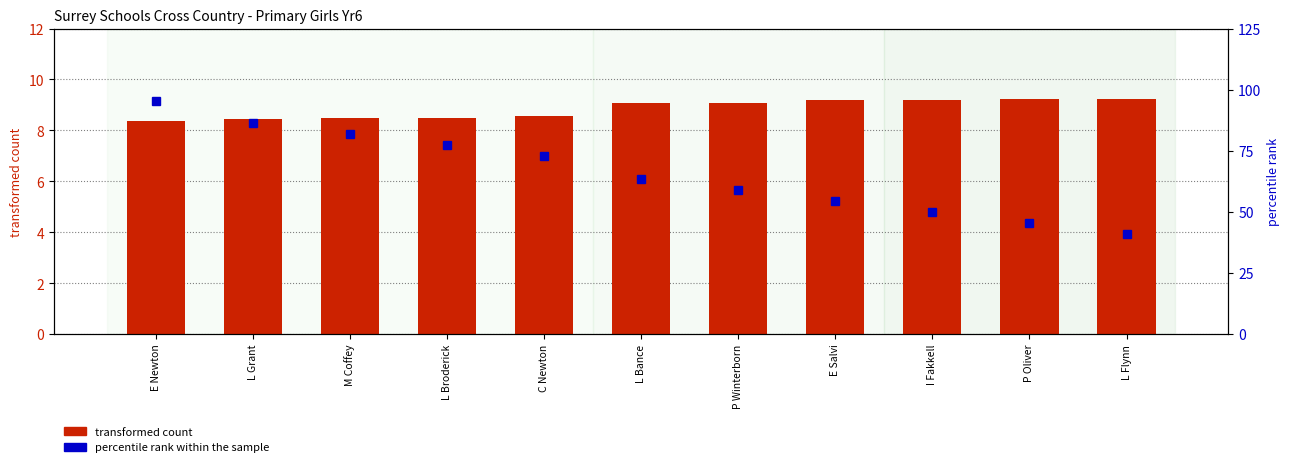

Rank the series at P Winterborn from lowest to highest value.

transformed count, percentile rank within the sample